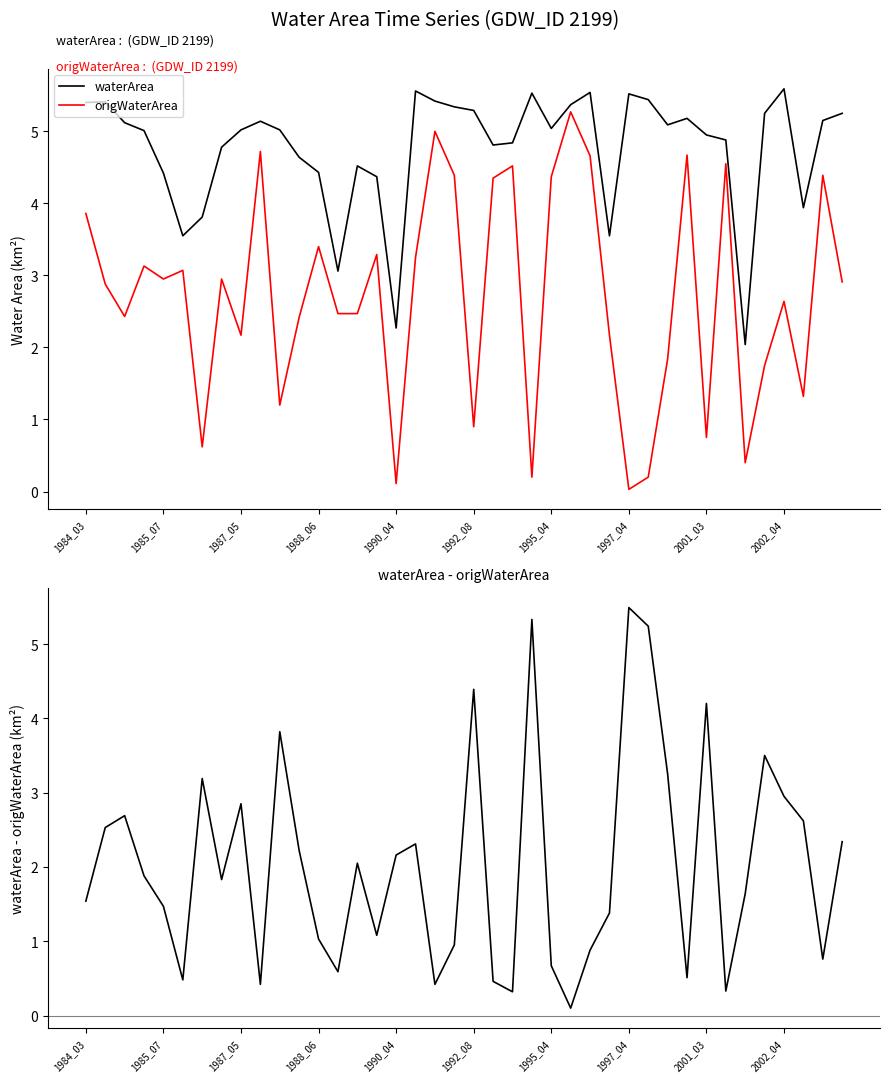

How many interior local valleys does the waterArea series have?

9